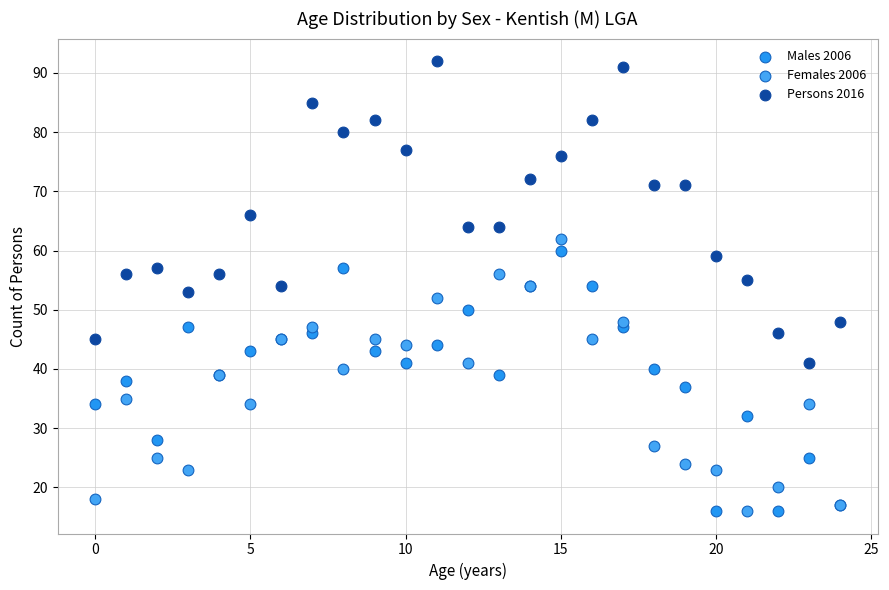

What are all the series names shown in the legend?

Males 2006, Females 2006, Persons 2016